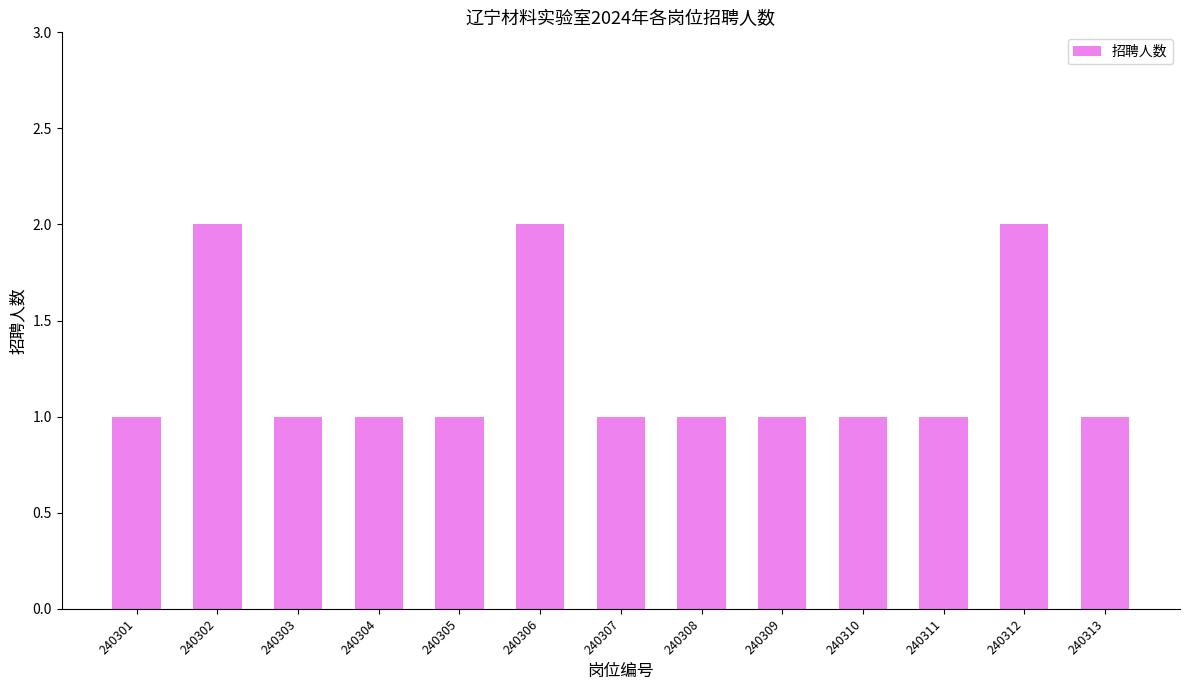

How many categories are shown in the chart?

13